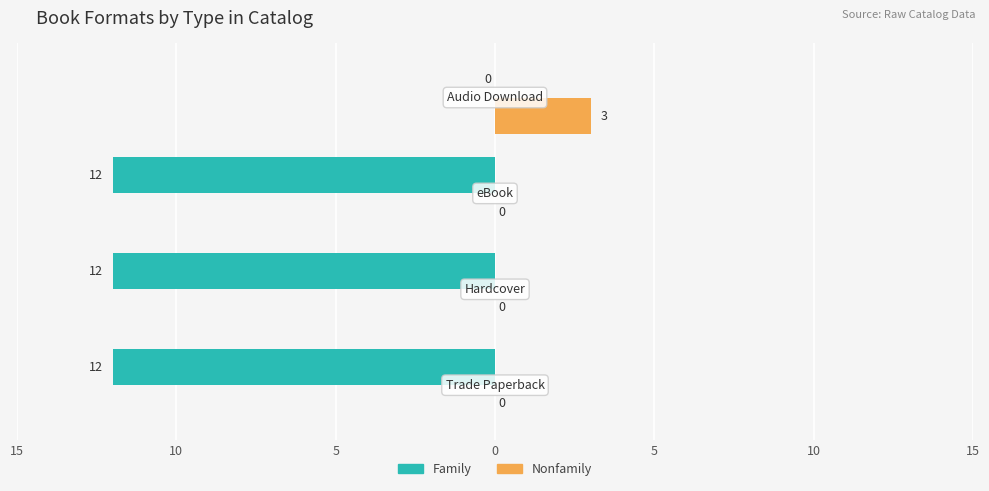

What is the lowest value of the Family series?

-12